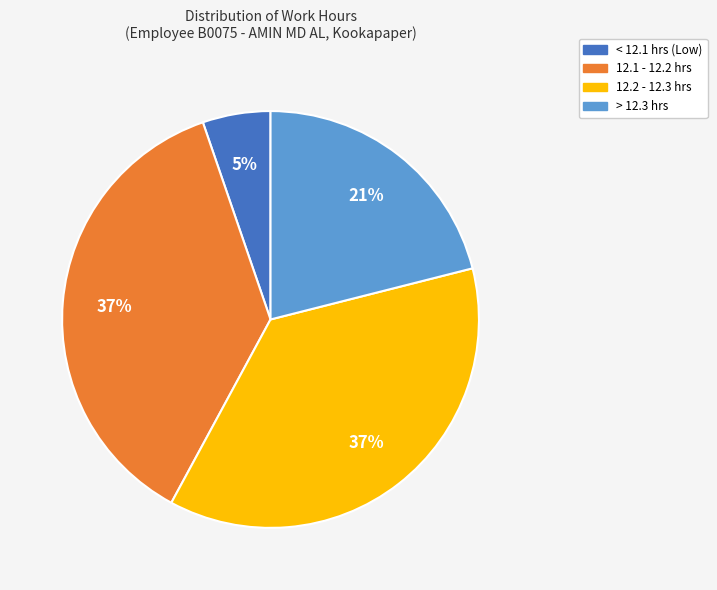

Count the number of slices in the pie.

4